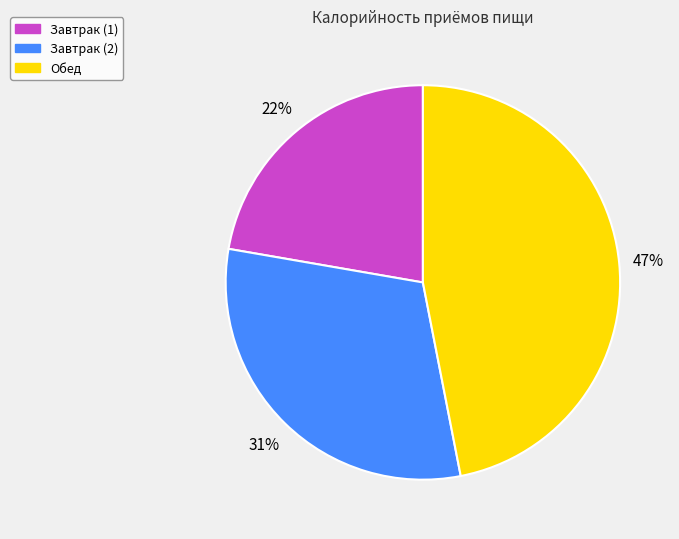

Combined, do Обед and Завтрак (1) account for over 50%?

Yes